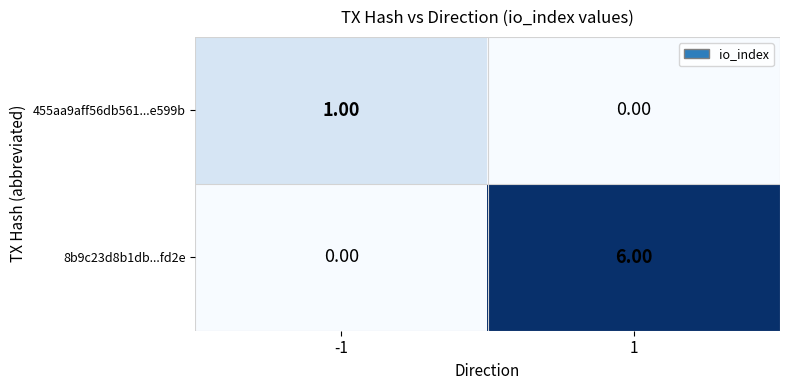

Is the value of 8b9c23d8b1db...fd2e at -1 greater than the value of 455aa9aff56db561...e599b at -1?

No